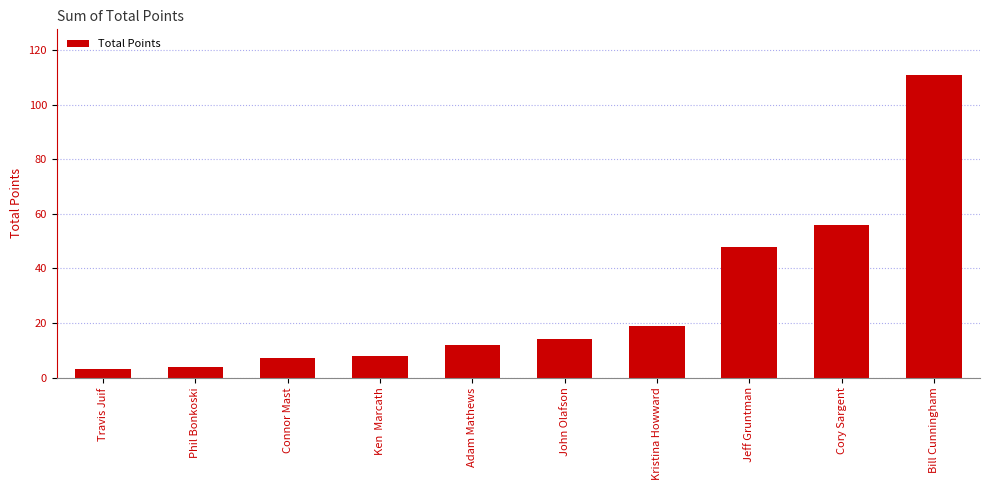

The value at Adam Mathews is 4. True or false?

False